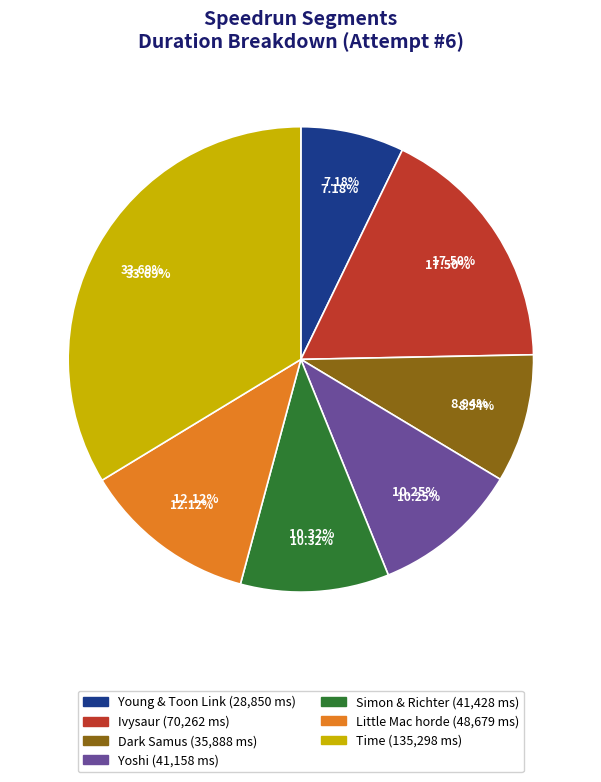

Approximately how many times larger is the value at Simon & Richter compared to Little Mac horde?

0.9